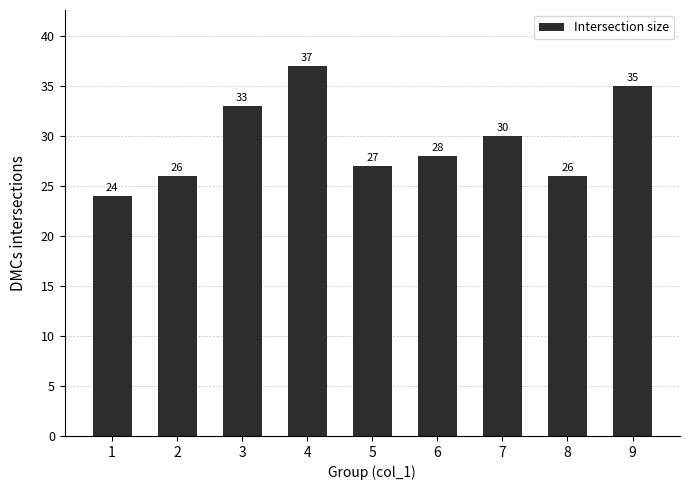

At which label is the value closest to 30?

7